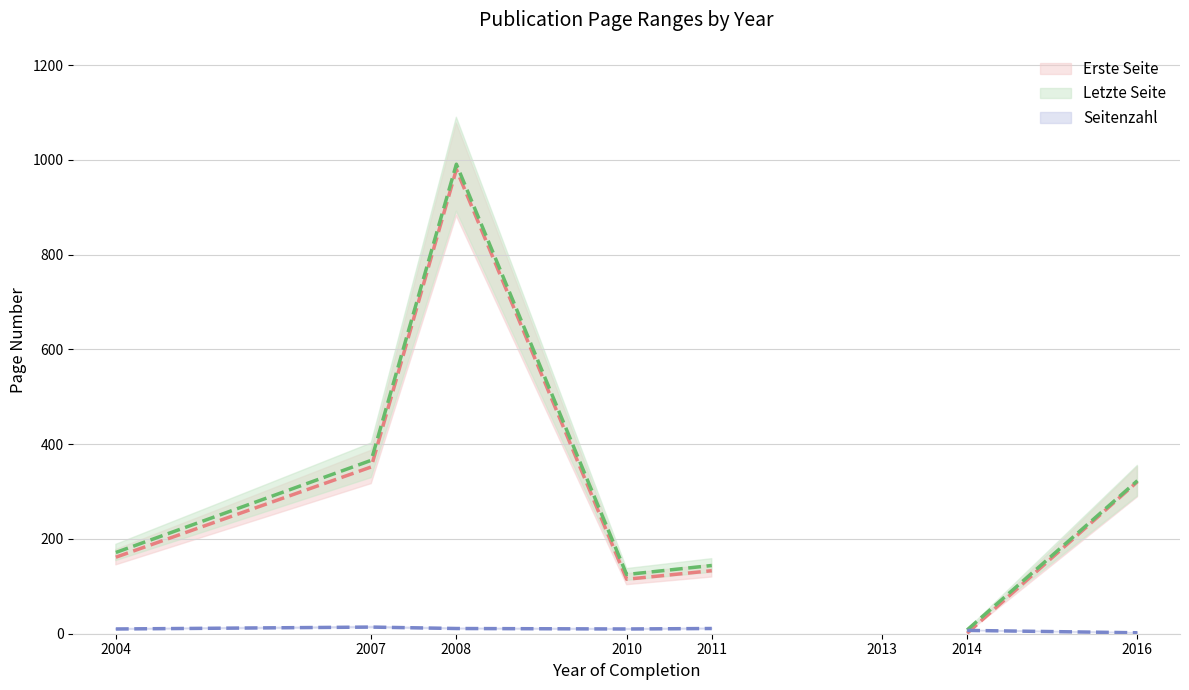

Rank the series by their maximum value, from lowest to highest.

Seitenzahl, Erste Seite, Letzte Seite